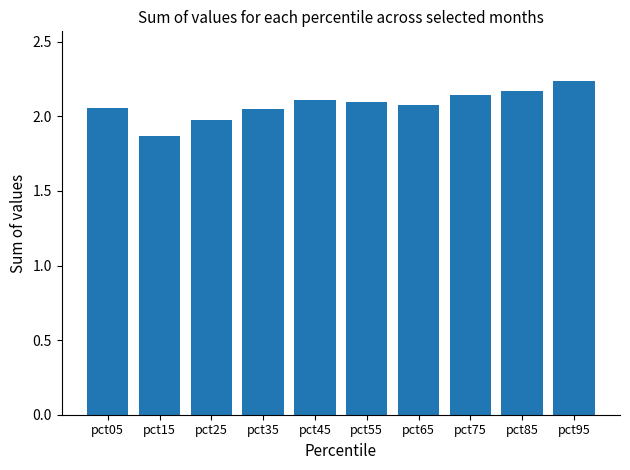

What is the change in value from pct55 to pct95?

+0.1